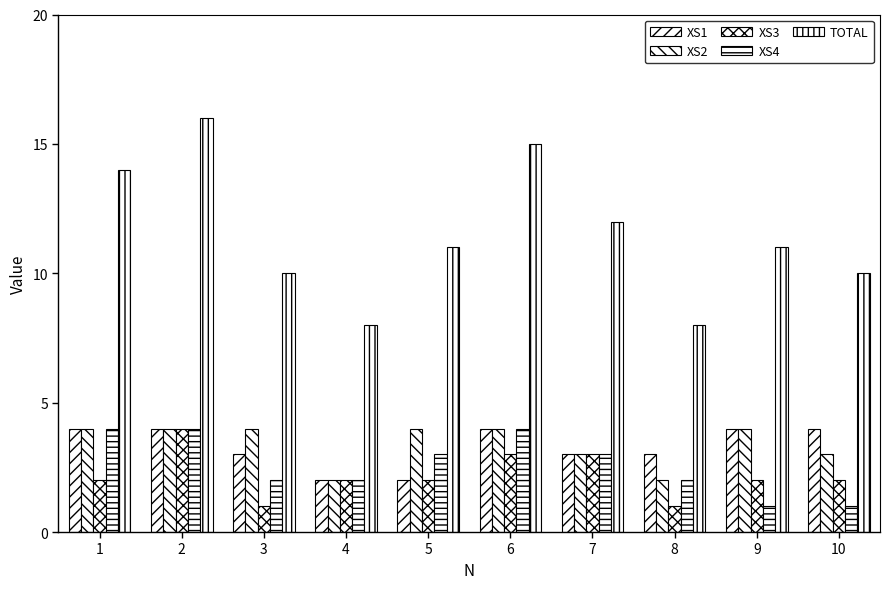

What is the difference between the second highest and minimum values in the XS4 series?

3